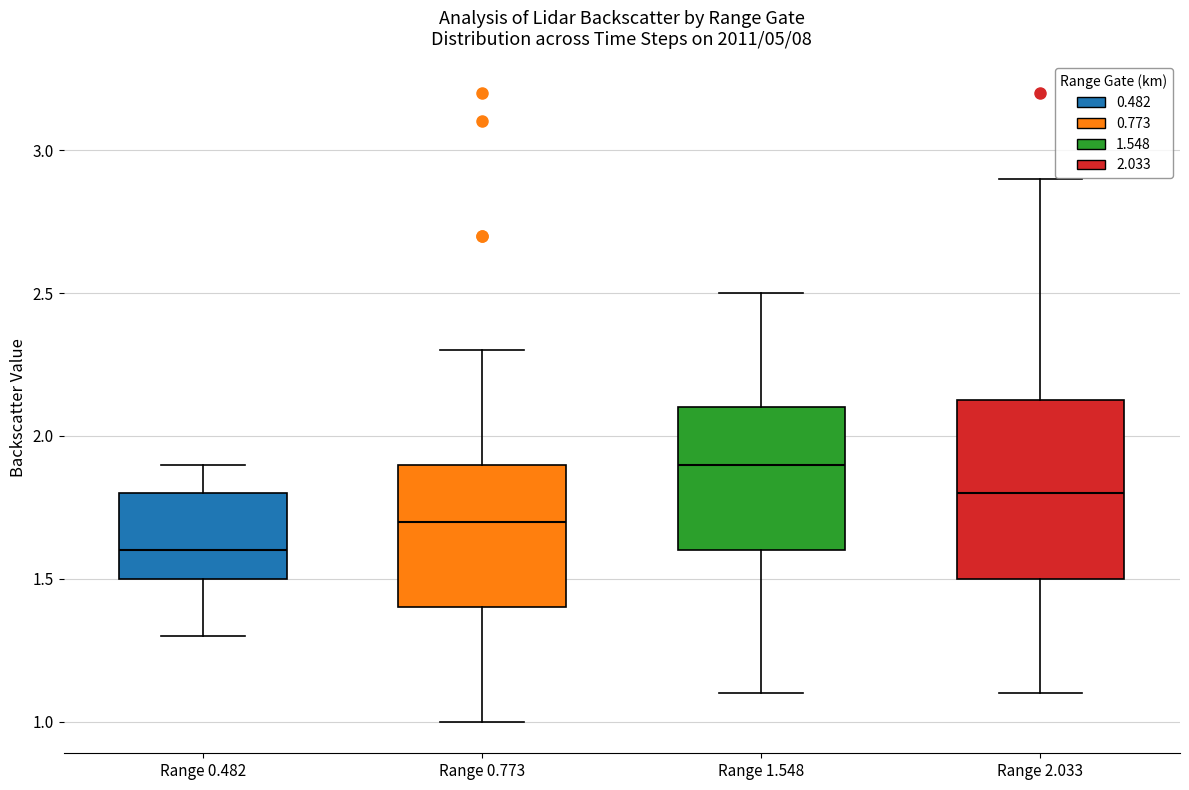

Reading left to right, transcribe this box plot: for each box, give where its median line is, the range the box spans, and where its two whiskers end, as read against the y-axis. The values are not printed on the chart, so give them approximately, as read against the axis.

Range 0.482: median 1.60, box 1.50 to 1.80, whiskers 1.30 to 1.90
Range 0.773: median 1.70, box 1.40 to 1.90, whiskers 1.00 to 2.30
Range 1.548: median 1.90, box 1.60 to 2.10, whiskers 1.10 to 2.50
Range 2.033: median 1.80, box 1.50 to 2.15, whiskers 1.10 to 2.90